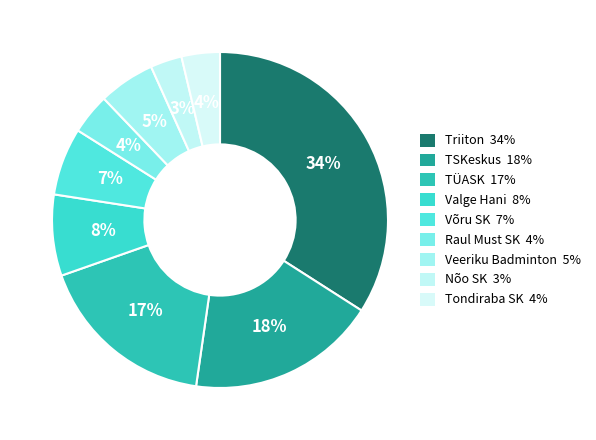

Which has a higher value, Raul Must SK or Nõo SK?

Raul Must SK